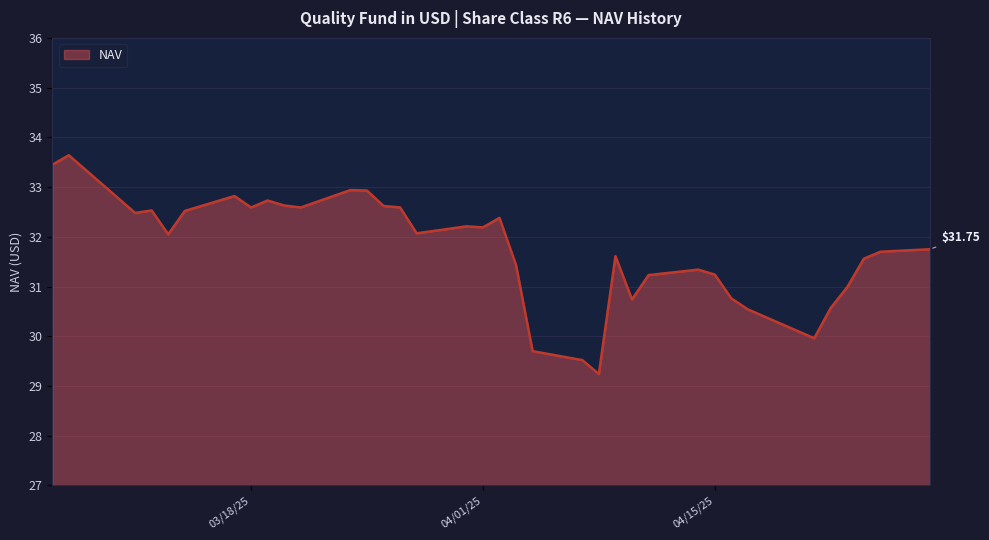

Does the chart have visible grid lines?

Yes